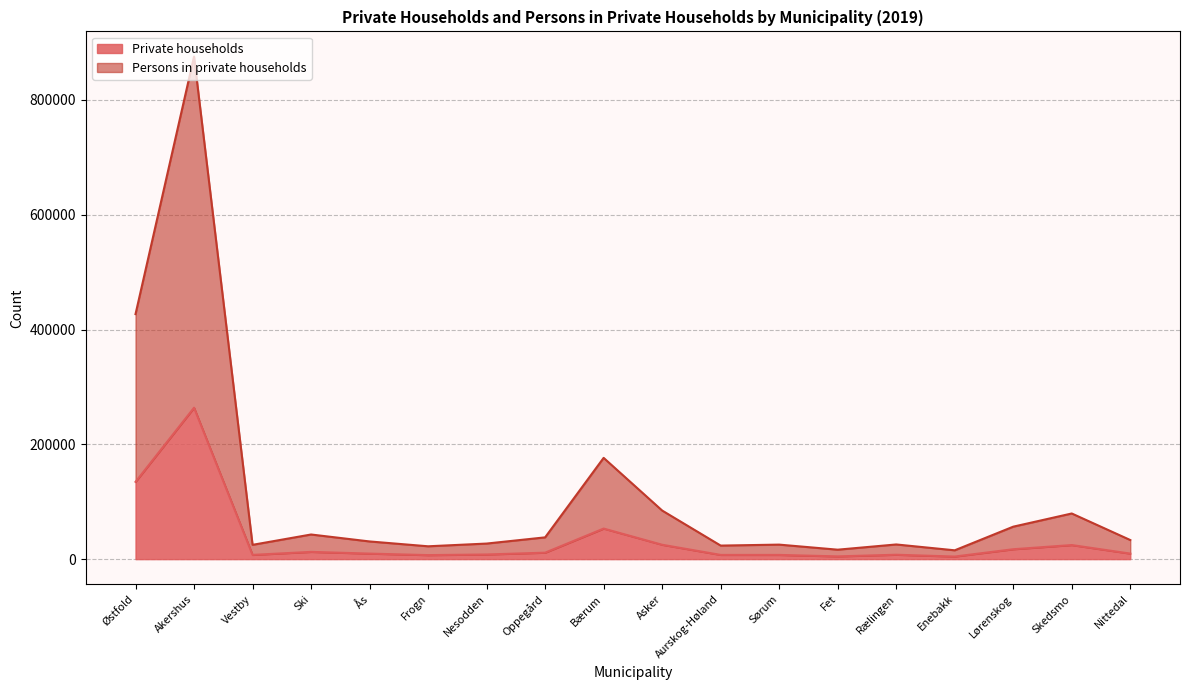

What value does the Private households series have at Frogn, to the nearest 10?

7000